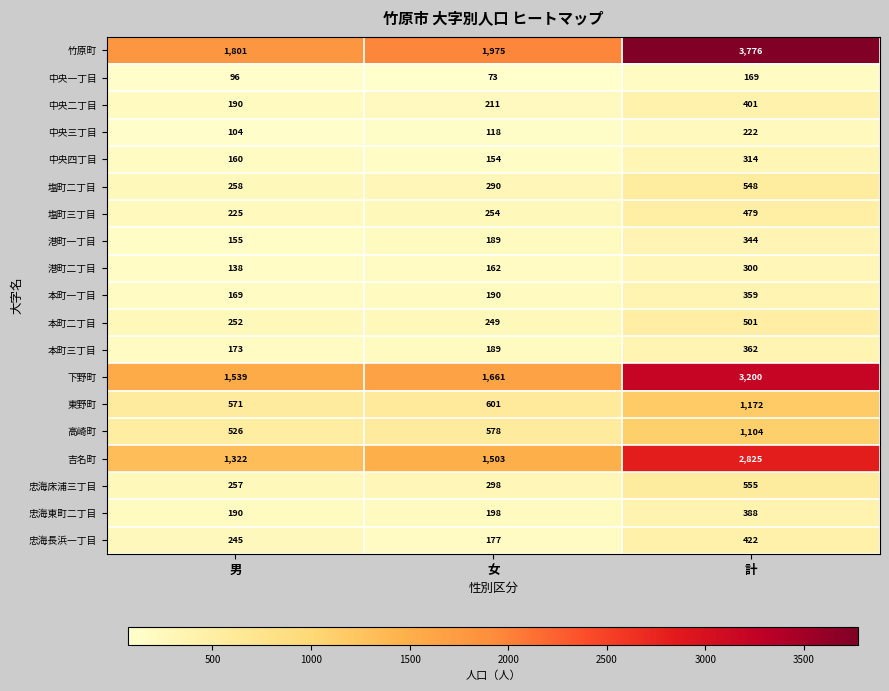

What is the total value across all series at 男?

8371